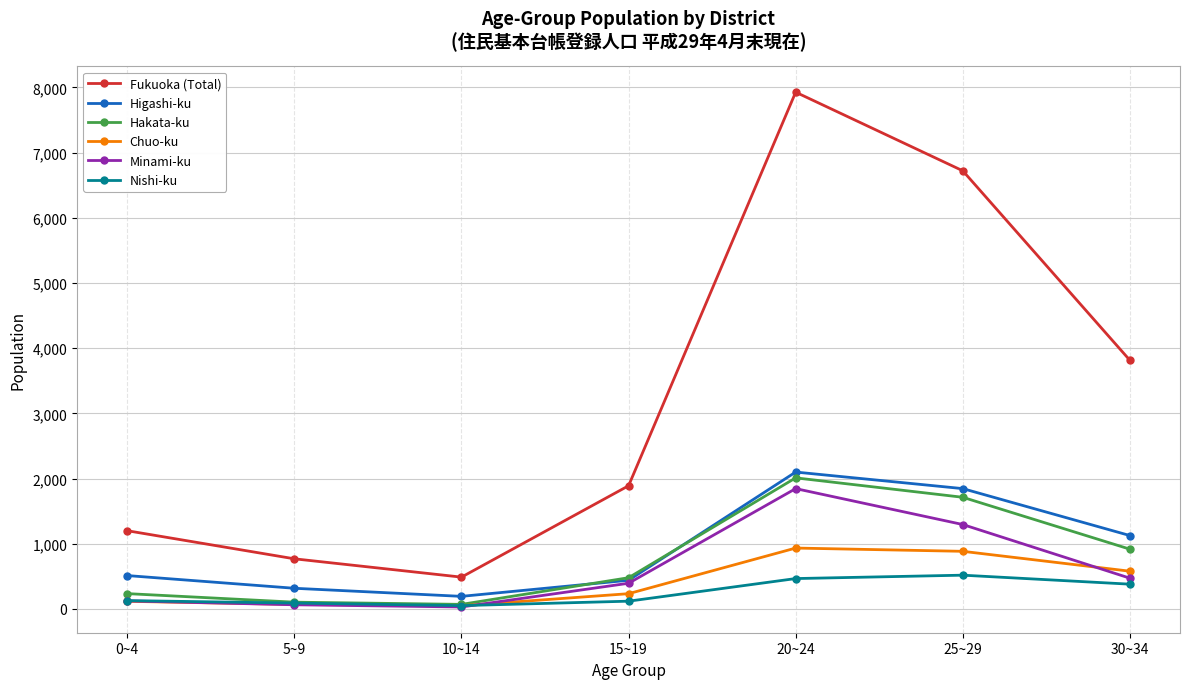

True or false: Fukuoka (Total) and Minami-ku cross at least once.

False